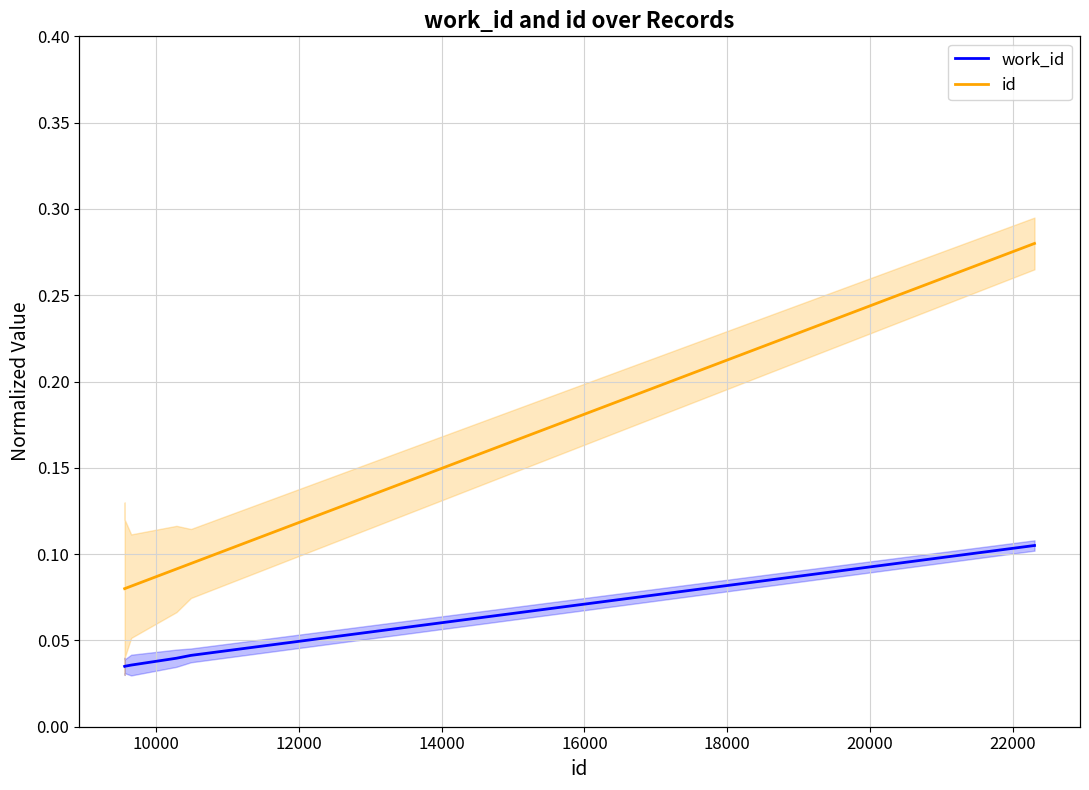

What is the difference between the maximum and minimum values in the id series?

0.2